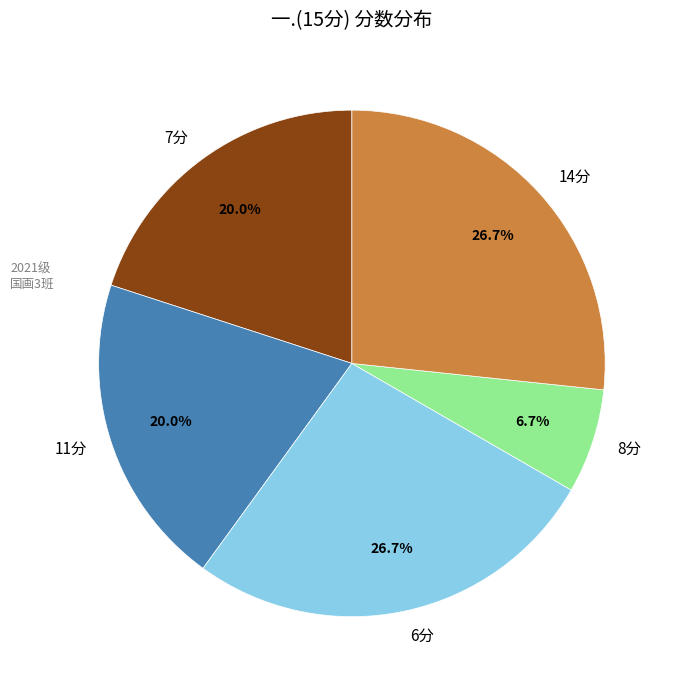

What percentage is NOT represented by 11分?

80.0%